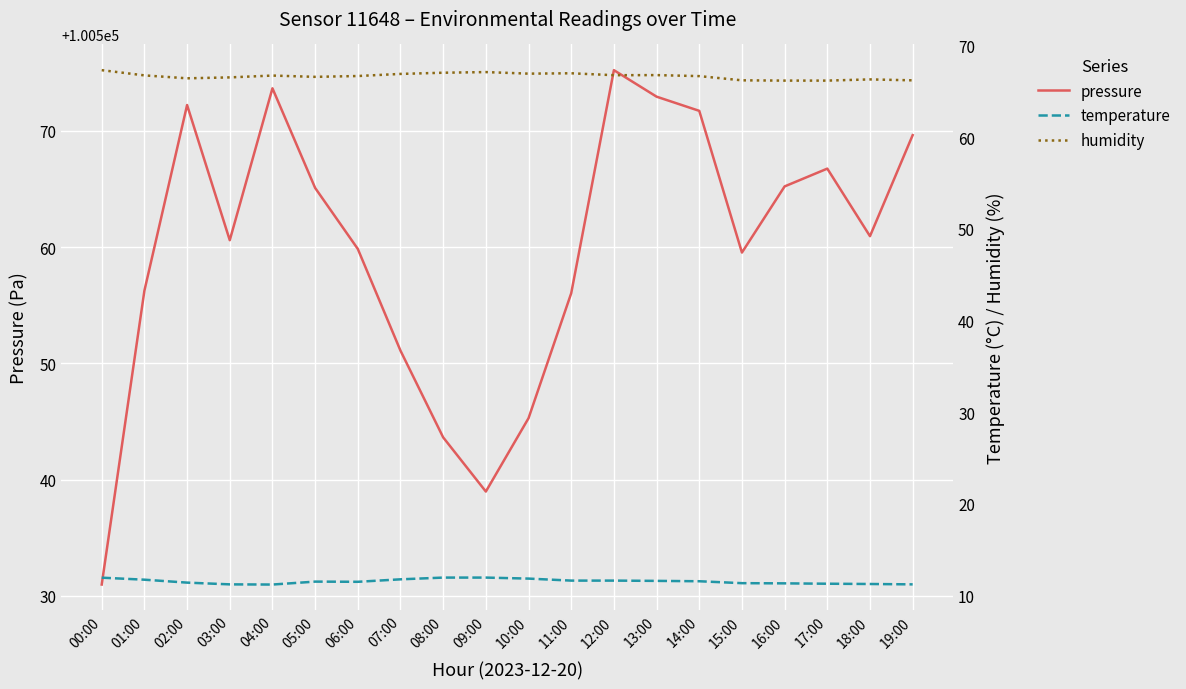

Where is humidity nearest to the value 66?

16:00